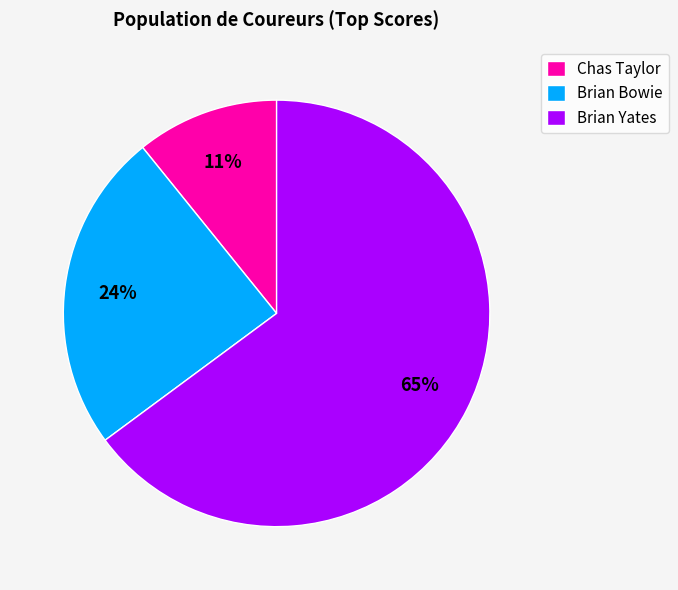

Which category has the biggest portion of the pie?

Brian Yates